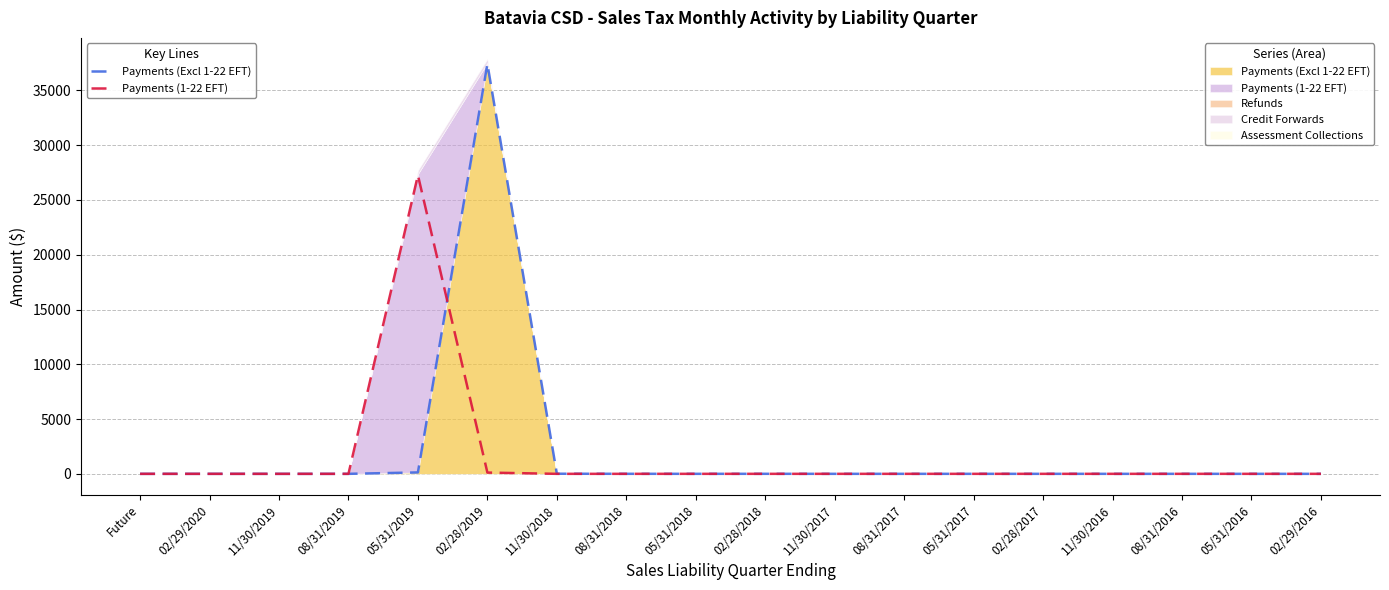

What is the difference between the maximum and minimum values in the Payments (1-22 EFT) (line) series?

27254.7